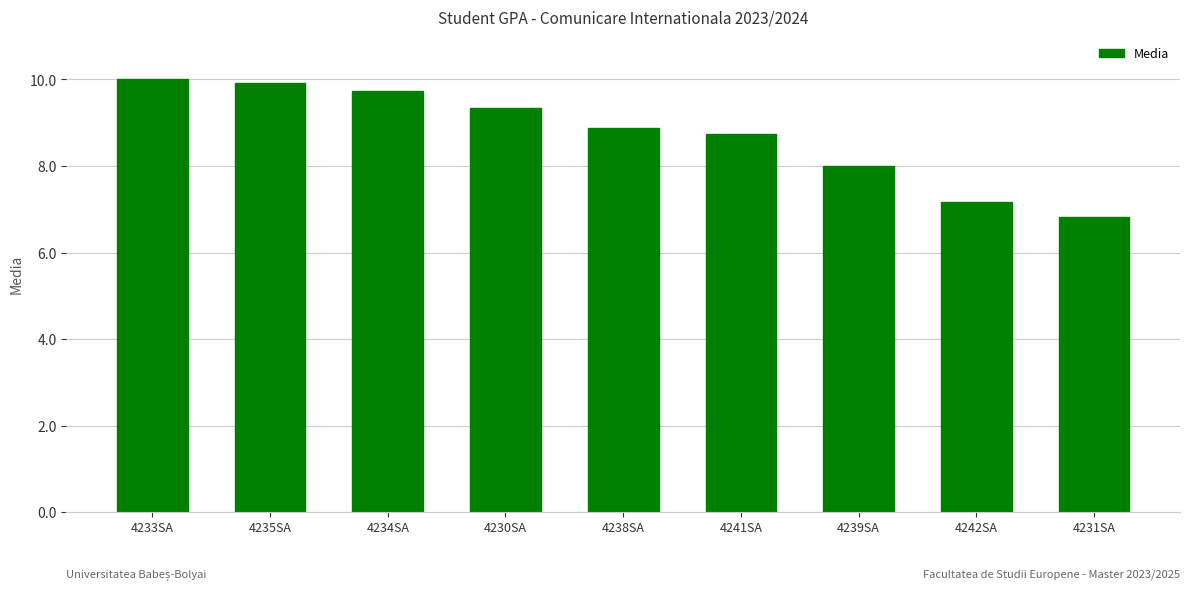

Which category has the lowest value across all series?

4231SA